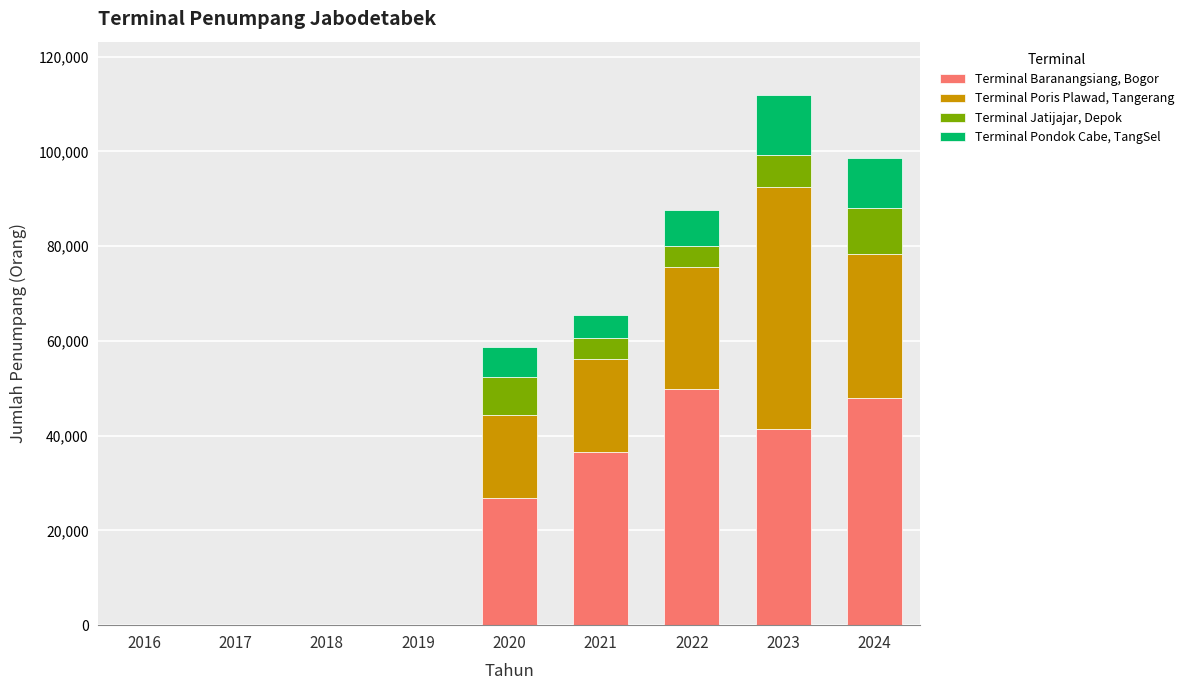

At which category is the sum across all series the highest?

2023